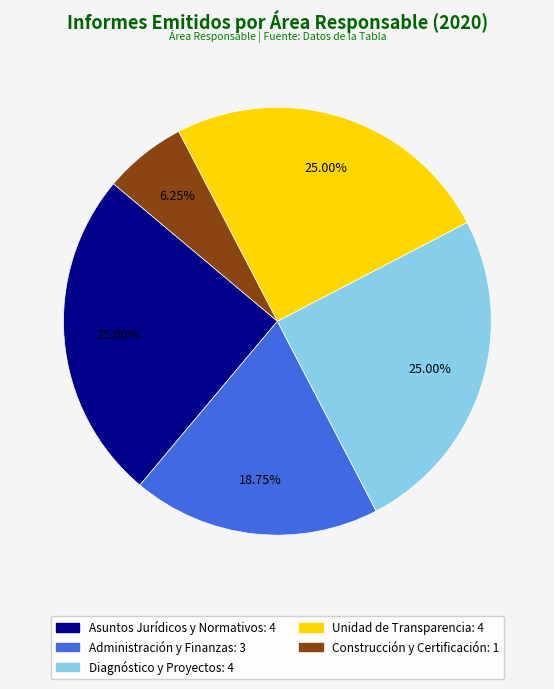

Is there any slice that represents more than half of the pie?

No